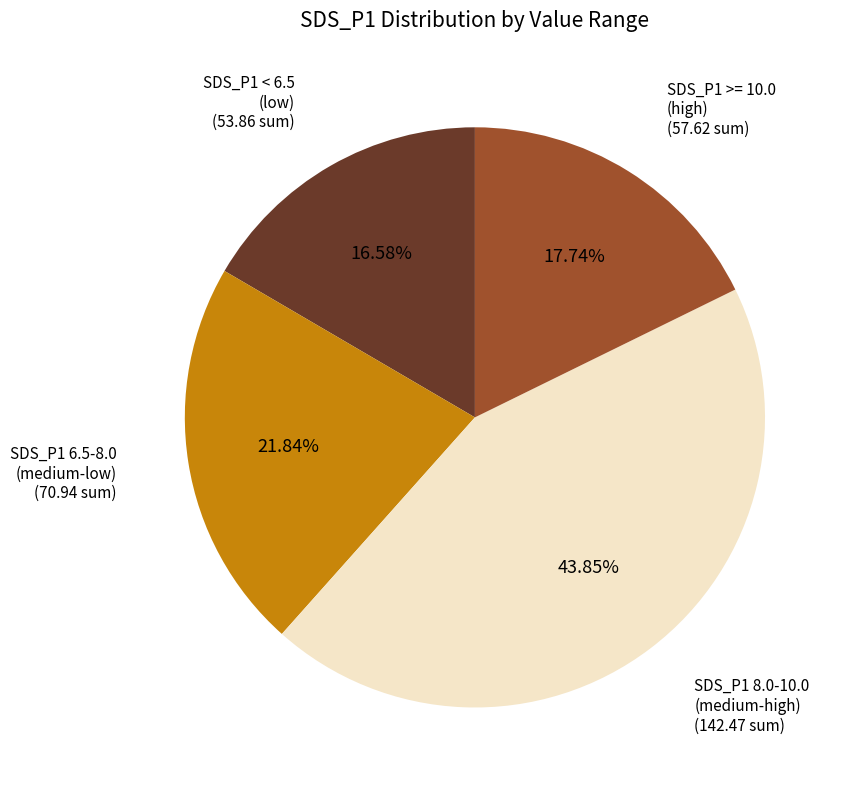

Does any single category account for the majority?

No